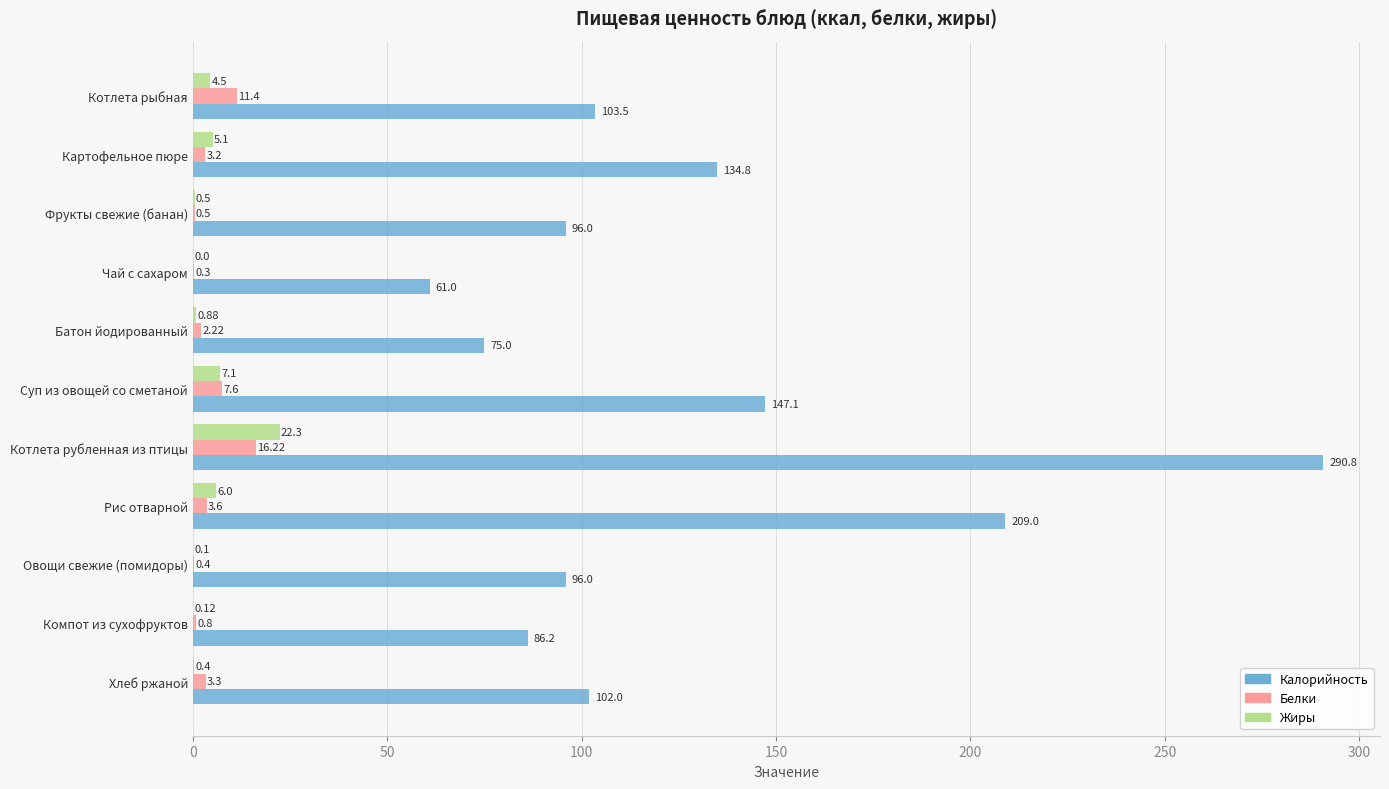

What is the sum of the Жиры values at Компот из сухофруктов and Батон йодированный?

1.0